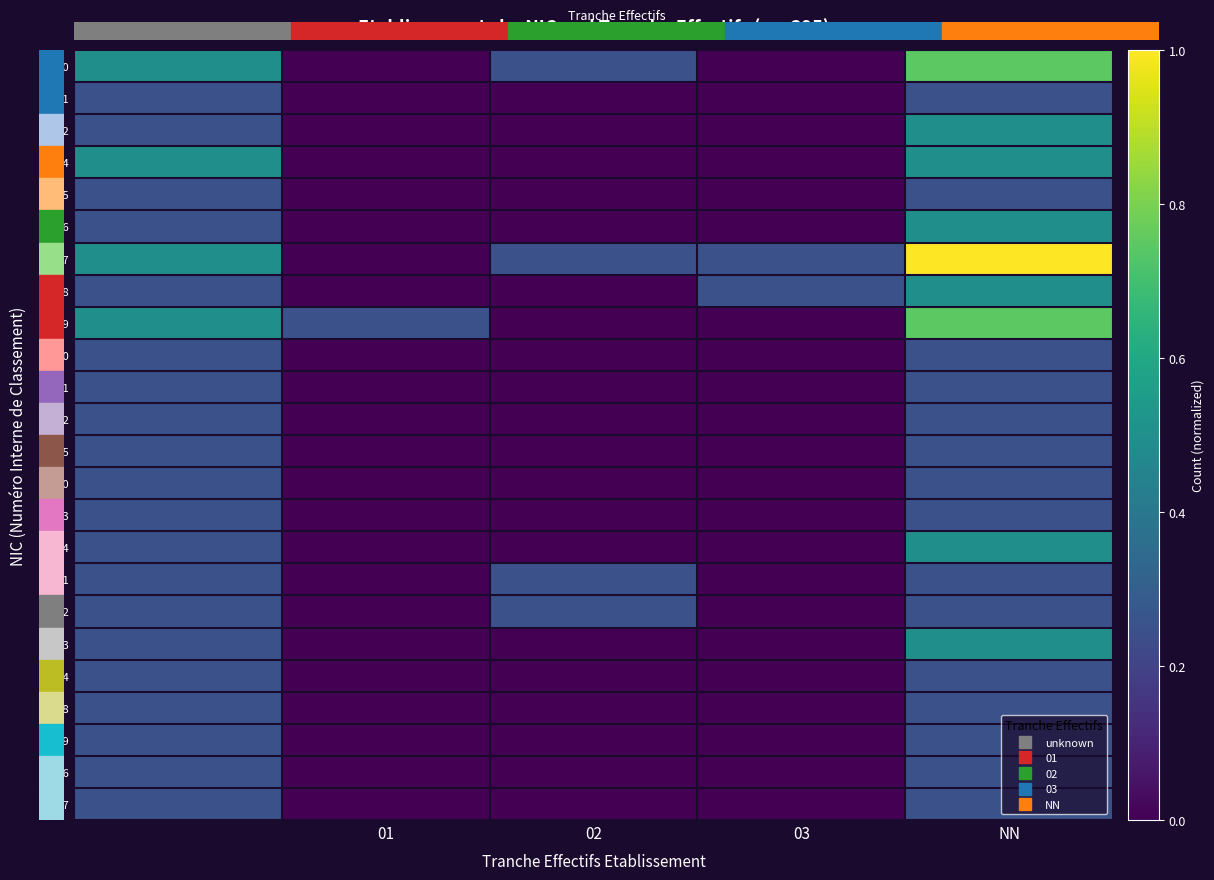

Reading left to right, what are all the values shown in this chart?

00010: 0.5	0.0	0.2	0.0	0.7
00011: 0.2	0.0	0.0	0.0	0.2
00012: 0.2	0.0	0.0	0.0	0.5
00014: 0.5	0.0	0.0	0.0	0.5
00015: 0.2	0.0	0.0	0.0	0.2
00016: 0.2	0.0	0.0	0.0	0.5
00017: 0.5	0.0	0.2	0.2	1.0
00018: 0.2	0.0	0.0	0.2	0.5
00019: 0.5	0.2	0.0	0.0	0.7
00020: 0.2	0.0	0.0	0.0	0.2
00021: 0.2	0.0	0.0	0.0	0.2
00022: 0.2	0.0	0.0	0.0	0.2
00025: 0.2	0.0	0.0	0.0	0.2
00030: 0.2	0.0	0.0	0.0	0.2
00033: 0.2	0.0	0.0	0.0	0.2
00034: 0.2	0.0	0.0	0.0	0.5
00041: 0.2	0.0	0.2	0.0	0.2
00042: 0.2	0.0	0.2	0.0	0.2
00043: 0.2	0.0	0.0	0.0	0.5
00044: 0.2	0.0	0.0	0.0	0.2
00058: 0.2	0.0	0.0	0.0	0.2
00059: 0.2	0.0	0.0	0.0	0.2
00066: 0.2	0.0	0.0	0.0	0.2
00067: 0.2	0.0	0.0	0.0	0.2